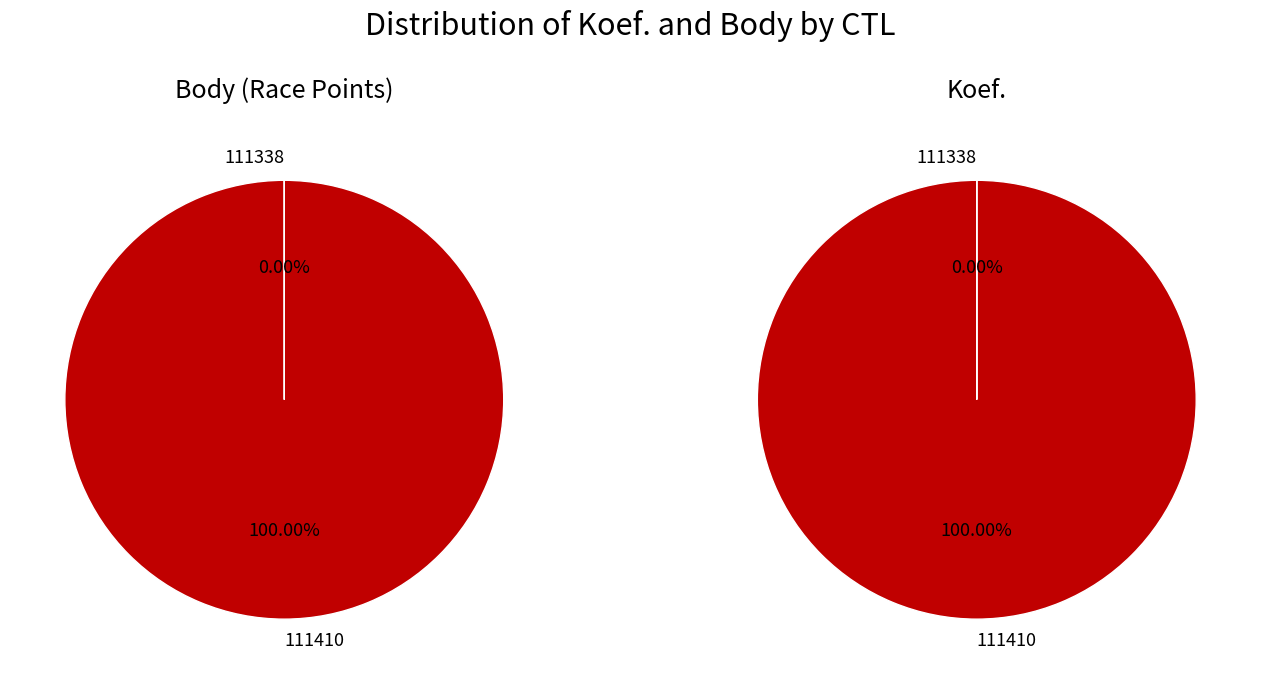

Which category has the biggest portion of the pie?

111410